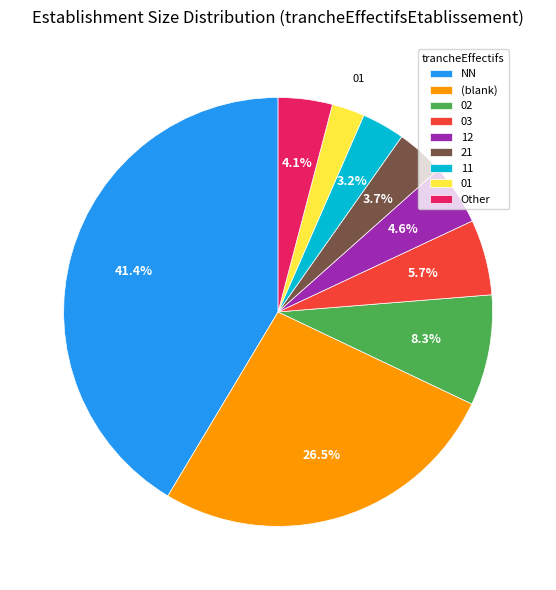

Between 03 and 12, which is larger?

03